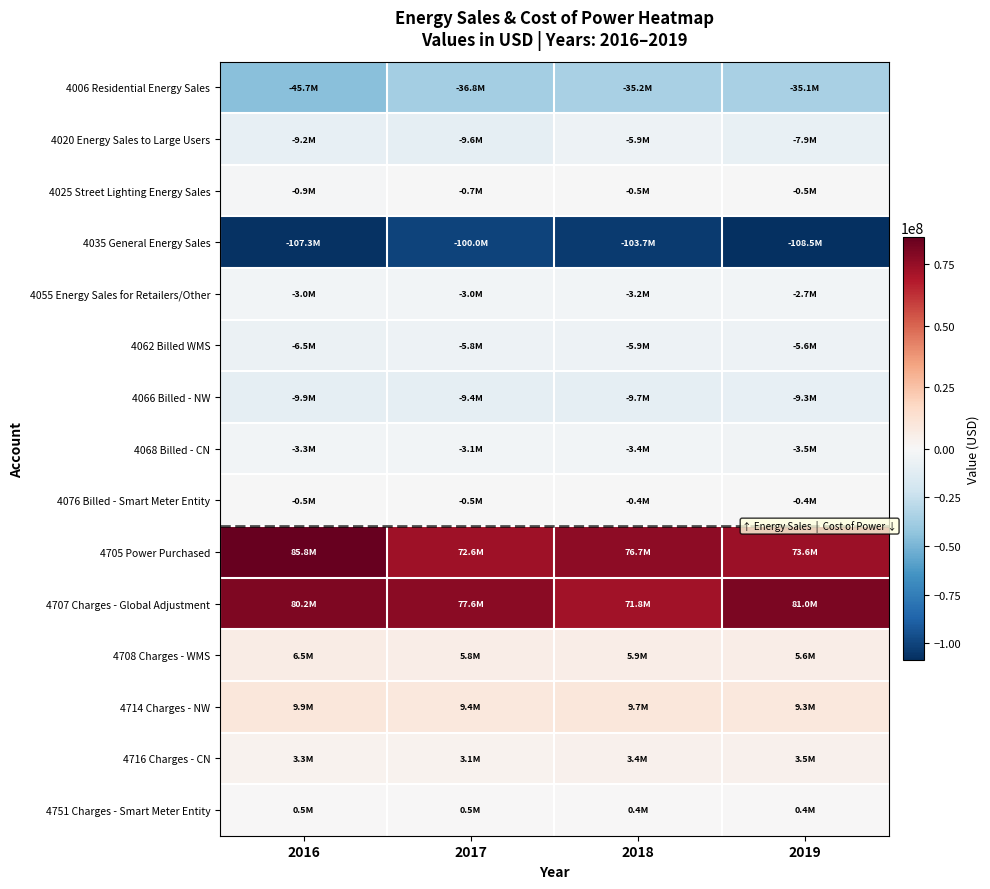

Reading left to right, extract all data points from this chart.

4006 Residential Energy Sales: 2016=-45718223	2017=-36828951	2018=-35190845	2019=-35059243
4020 Energy Sales to Large Users: 2016=-9169841	2017=-9642352	2018=-5906624	2019=-7850810
4025 Street Lighting Energy Sales: 2016=-893088	2017=-671281	2018=-460714	2019=-509451
4035 General Energy Sales: 2016=-107250898	2017=-100027619	2018=-103700180	2019=-108461953
4055 Energy Sales for Retailers/Other: 2016=-2953257	2017=-3019708	2018=-3225788	2019=-2699547
4062 Billed WMS: 2016=-6521472	2017=-5829190	2018=-5859764	2019=-5635592
4066 Billed - NW: 2016=-9862836	2017=-9363427	2018=-9706548	2019=-9257356
4068 Billed - CN: 2016=-3281784	2017=-3065790	2018=-3385011	2019=-3479511
4076 Billed - Smart Meter Entity: 2016=-511004	2017=-517366	2018=-368575	2019=-374924
4705 Power Purchased: 2016=85834548	2017=72628032	2018=76715892	2019=73606674
4707 Charges - Global Adjustment: 2016=80150759	2017=77561877	2018=71769759	2019=80974330
4708 Charges - WMS: 2016=6521472	2017=5829190	2018=5859764	2019=5635592
4714 Charges - NW: 2016=9862836	2017=9363428	2018=9705048	2019=9257356
4716 Charges - CN: 2016=3281784	2017=3065791	2018=3385011	2019=3479511
4751 Charges - Smart Meter Entity: 2016=511004	2017=517366	2018=368575	2019=374924